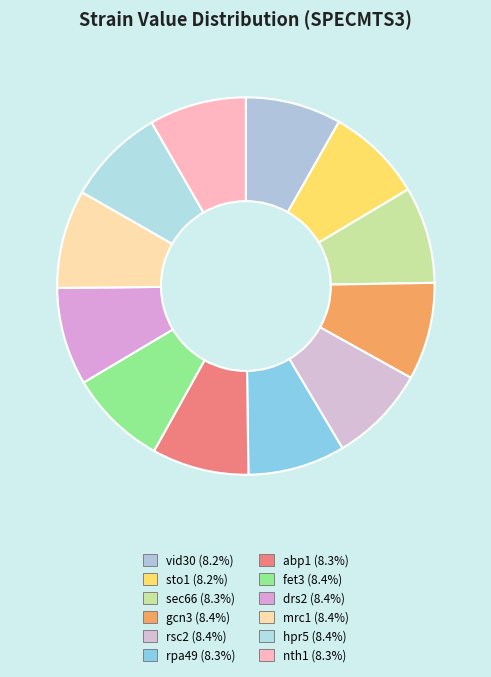

How many slices are in this pie chart?

12